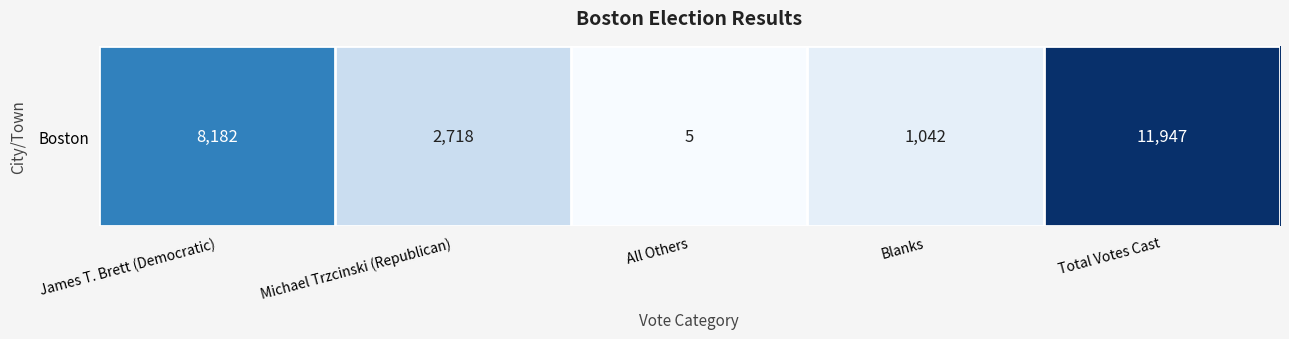

Which has a higher value, Blanks or All Others?

Blanks